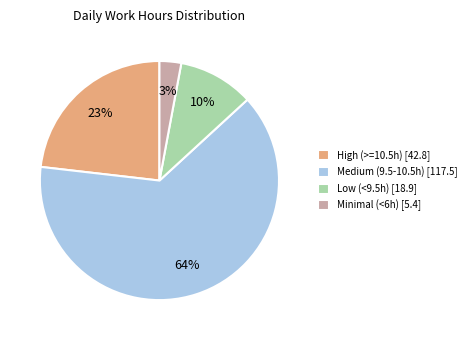

Approximately how many times larger is the value at Minimal (<6h) [5.4] compared to Low (<9.5h) [18.9]?

0.3